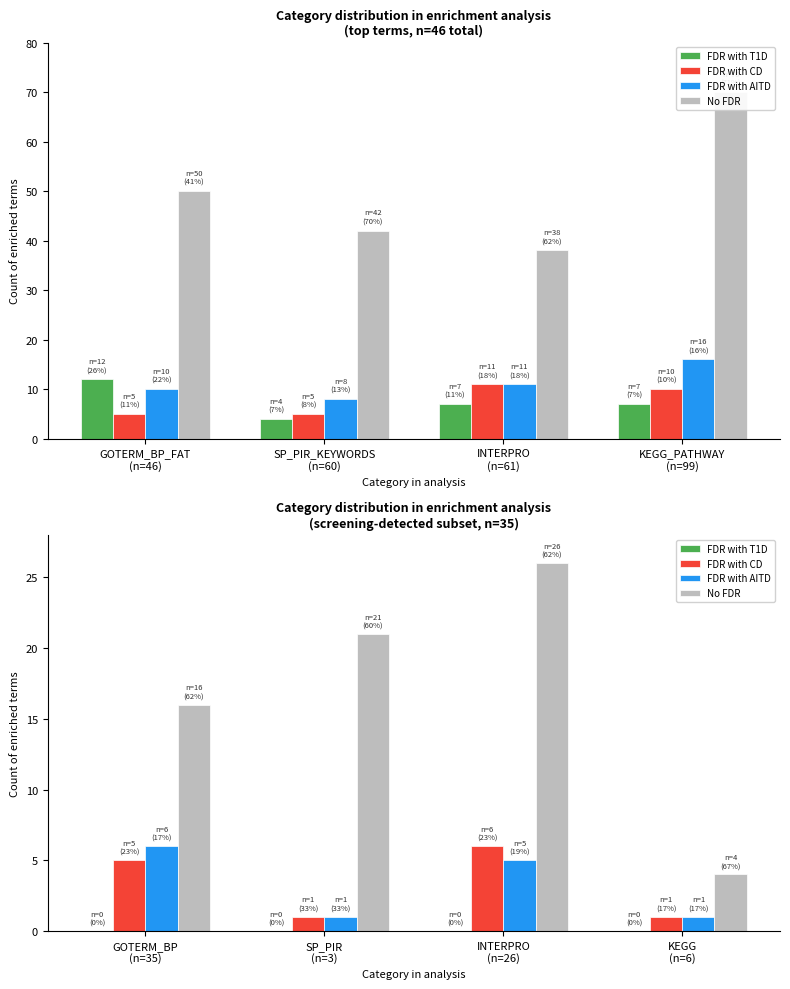

Is the value of FDR with CD at GOTERM_BP (n=35) greater than the value of FDR with AITD at GOTERM_BP (n=35)?

No